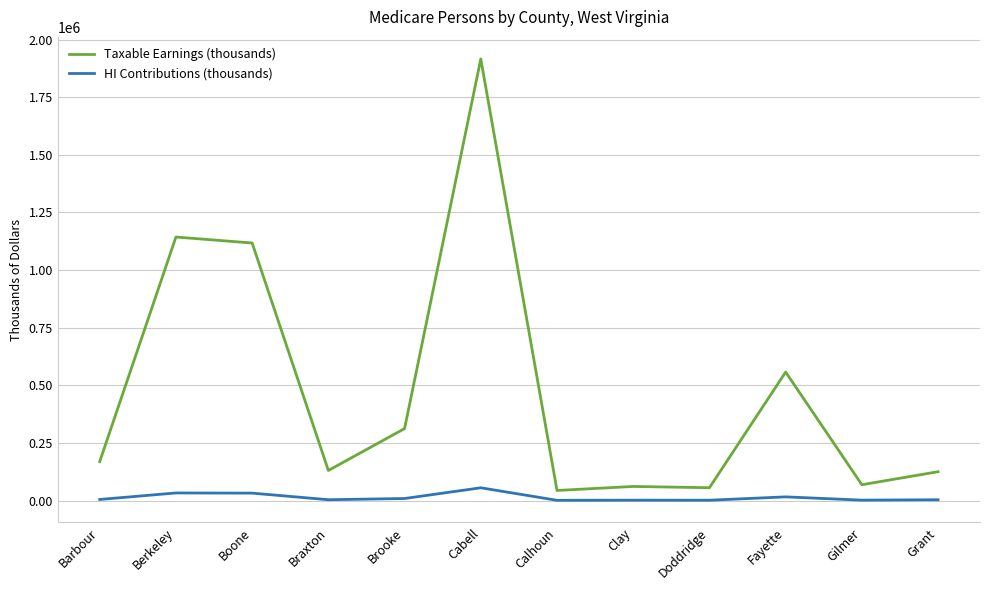

What is the approximate value of HI Contributions (thousands) at Calhoun, to the nearest 10?

1270